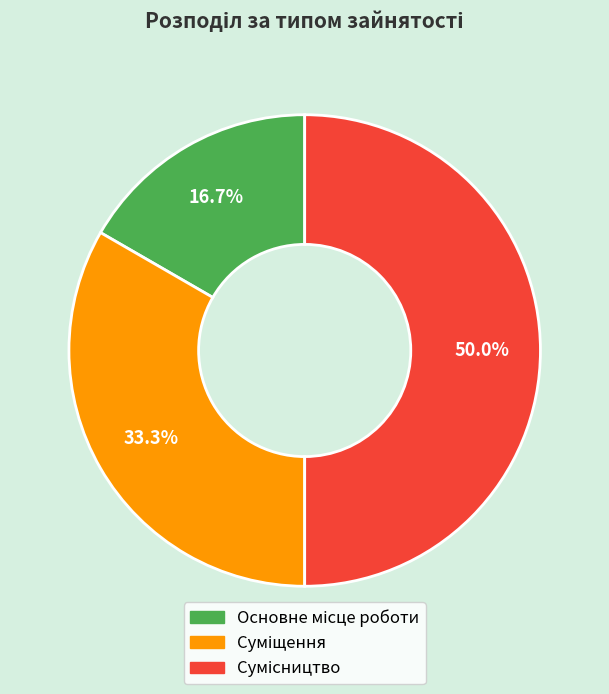

Is it true that Суміщення is 33% of the pie?

True